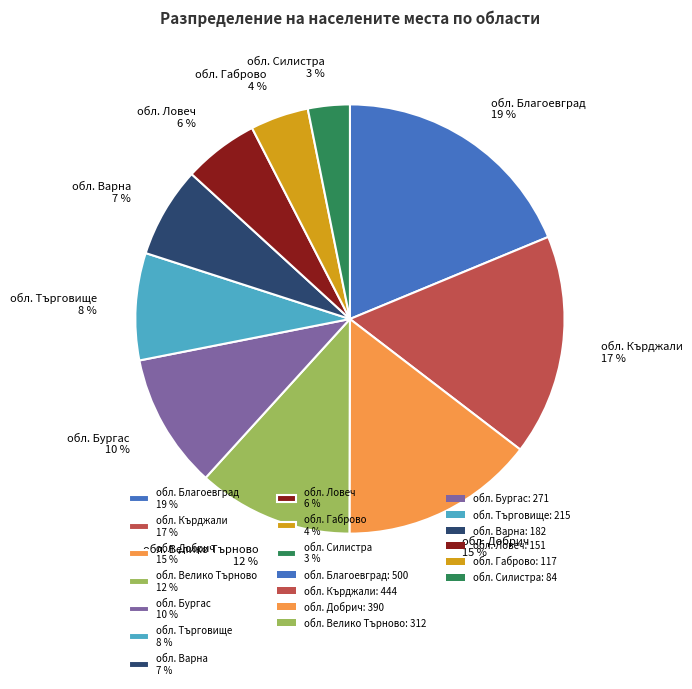

Approximately how many times larger is the value at обл. Кърджали 17 % compared to обл. Варна 7 %?

2.4